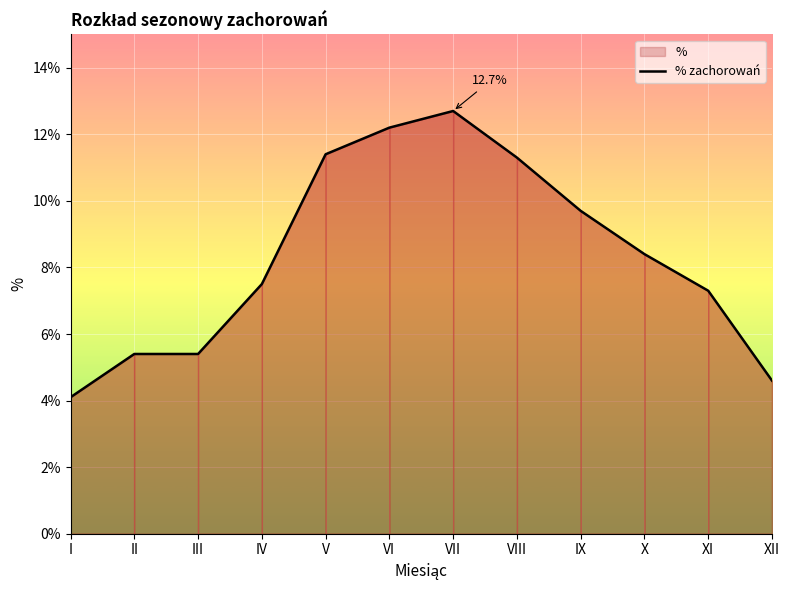

Is it true that the value at III is 5.4?

True